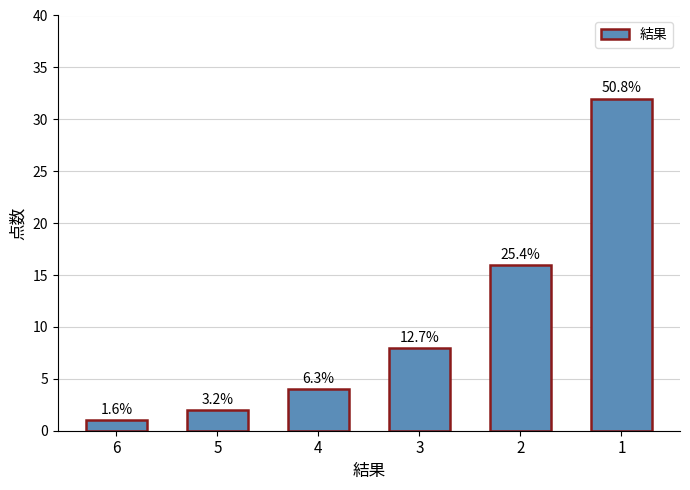

What is the smallest value displayed?

1